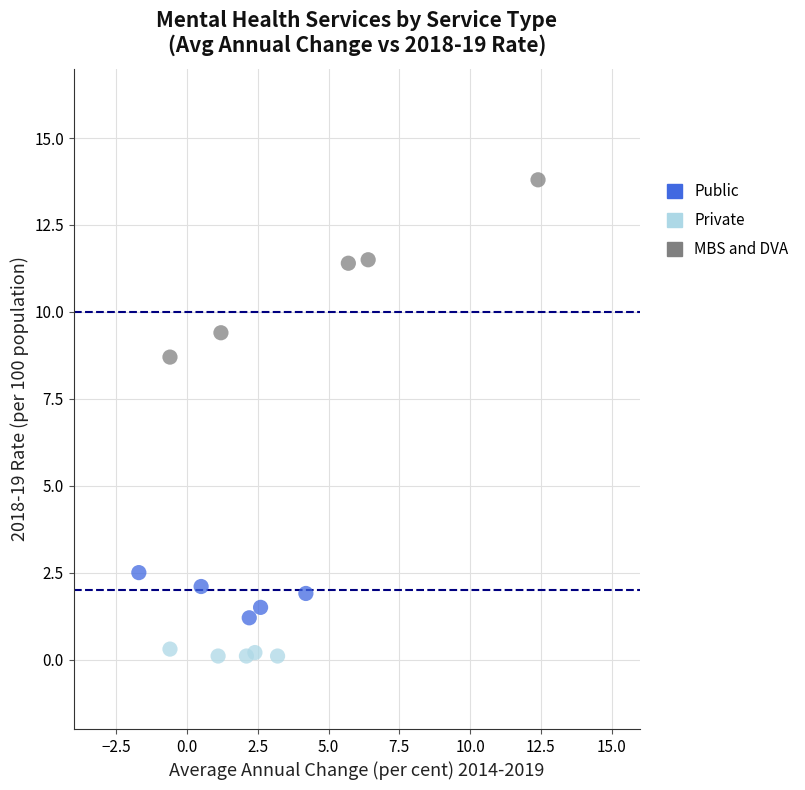

What are all the series names shown in the legend?

Public, Private, MBS and DVA